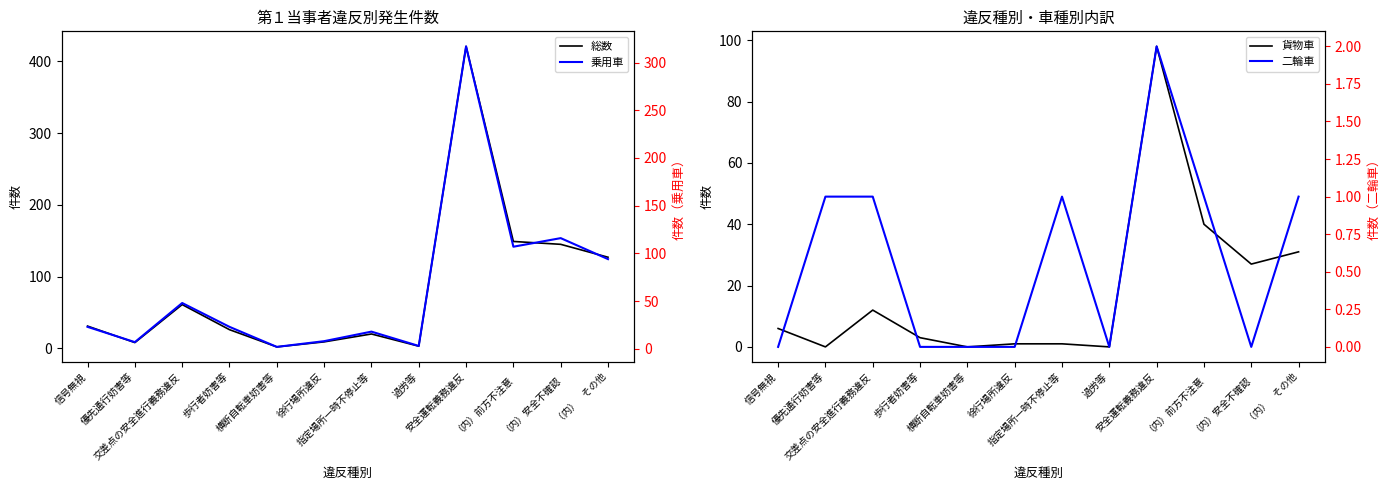

What is the spread (max minus min) of values at 指定場所一時不停止等?

19